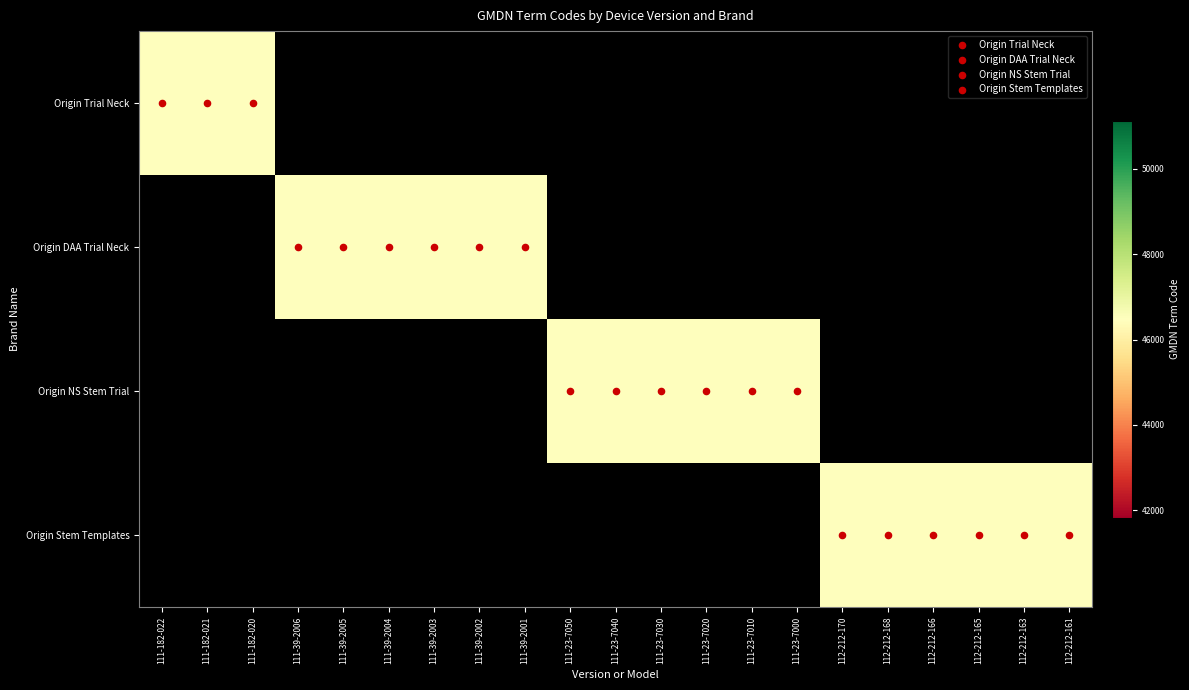

What is the highest value of the Origin NS Stem Trial series?

46479